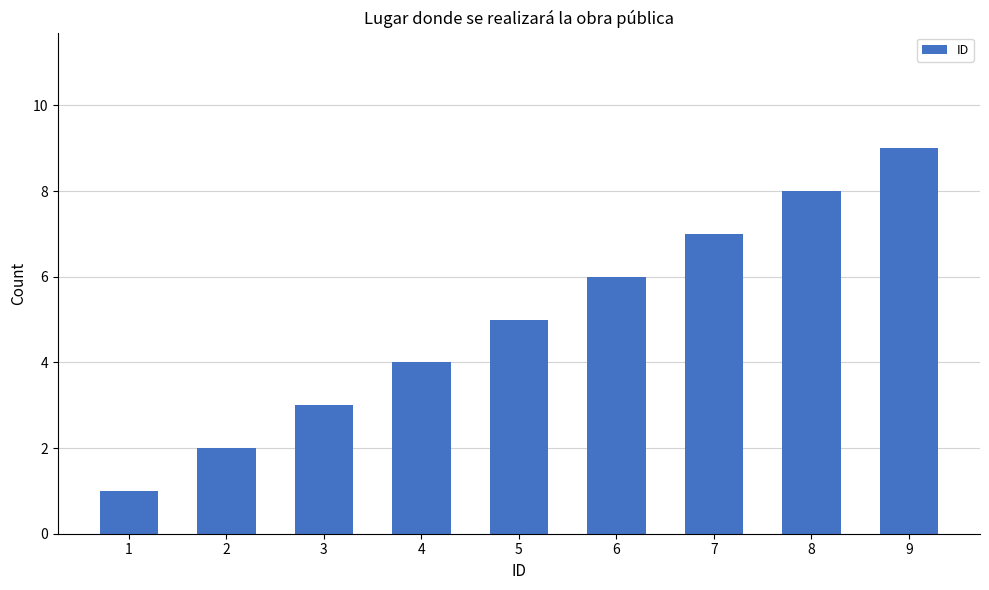

Does the chart contain any negative values?

No